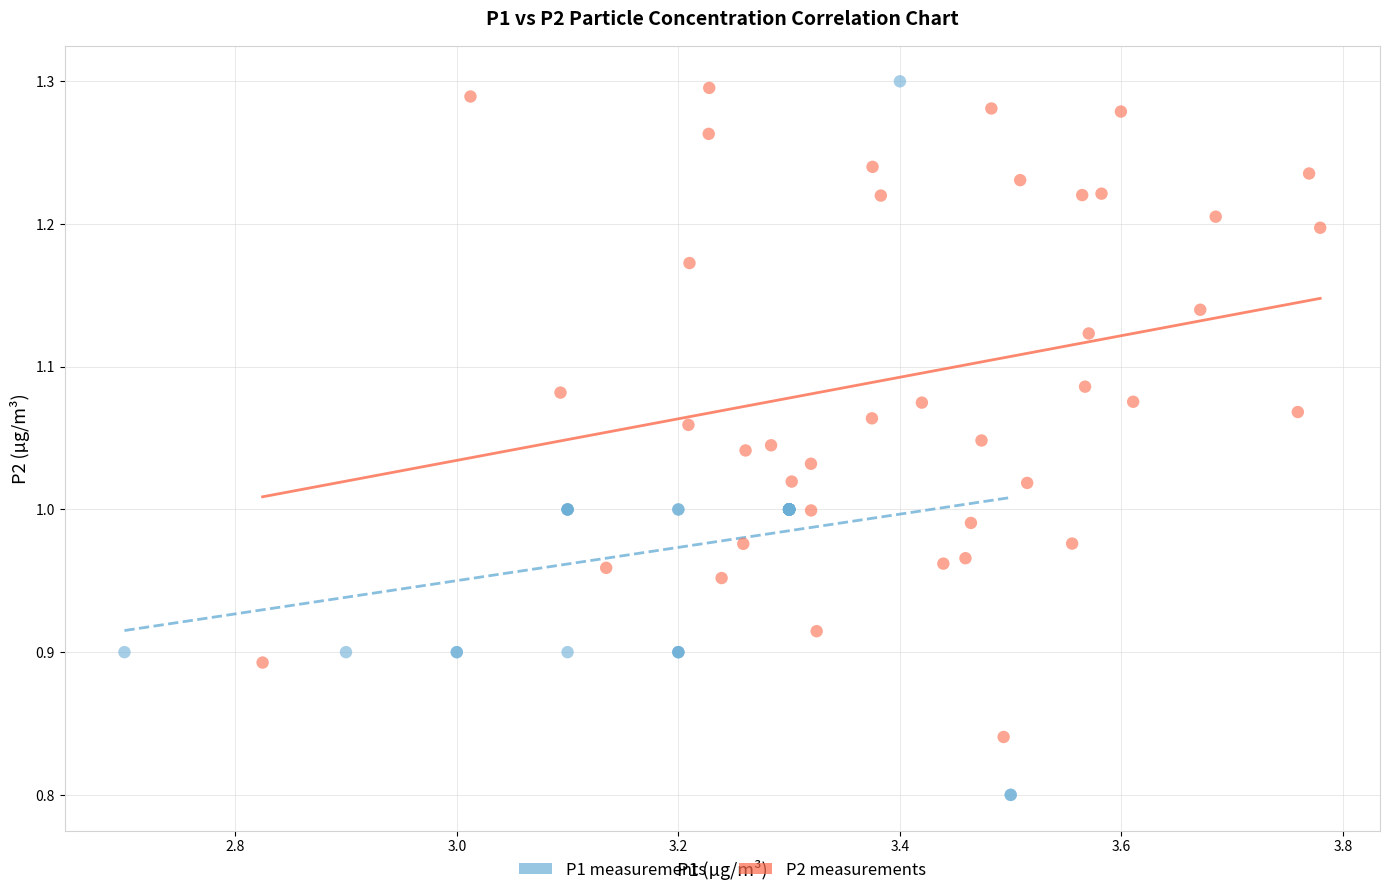

Which series has the widest spread of Y values?

P1 measurements